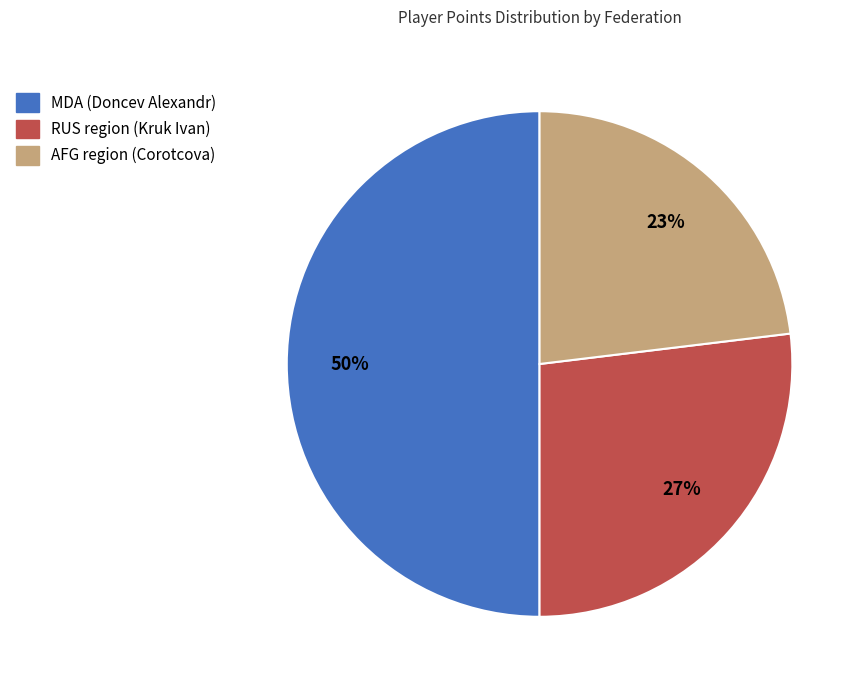

Does AFG account for over 50% of the chart?

No